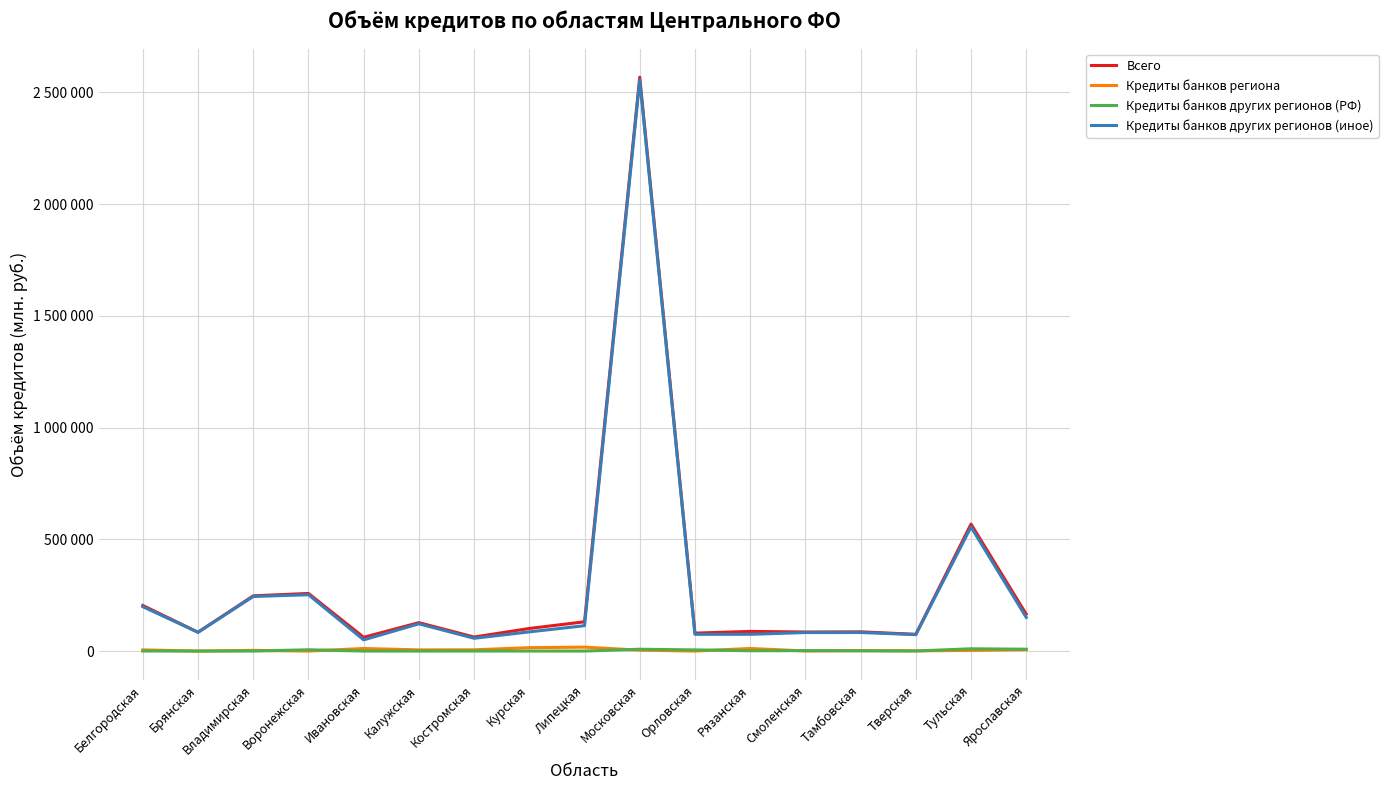

Does the chart display data point markers on the line(s)?

No